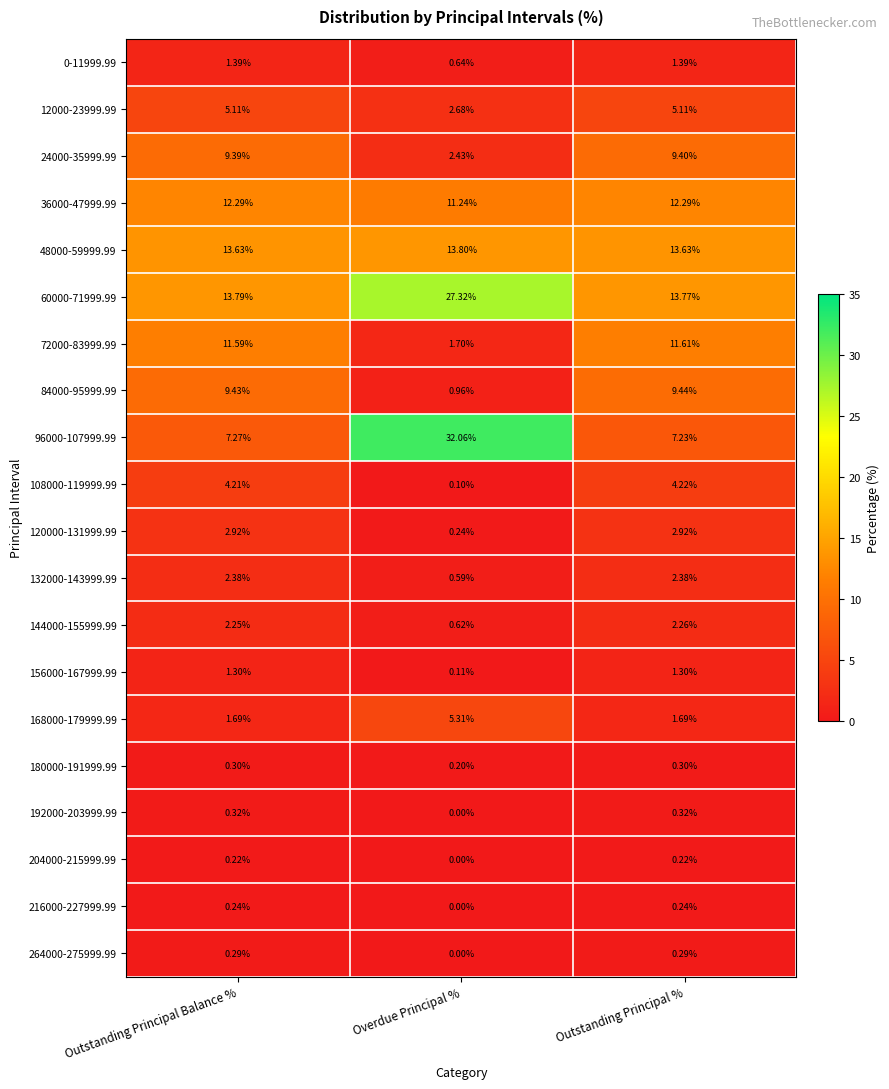

Is the value of 0-11999.99 at Outstanding Principal % greater than the value of 108000-119999.99 at Outstanding Principal %?

No